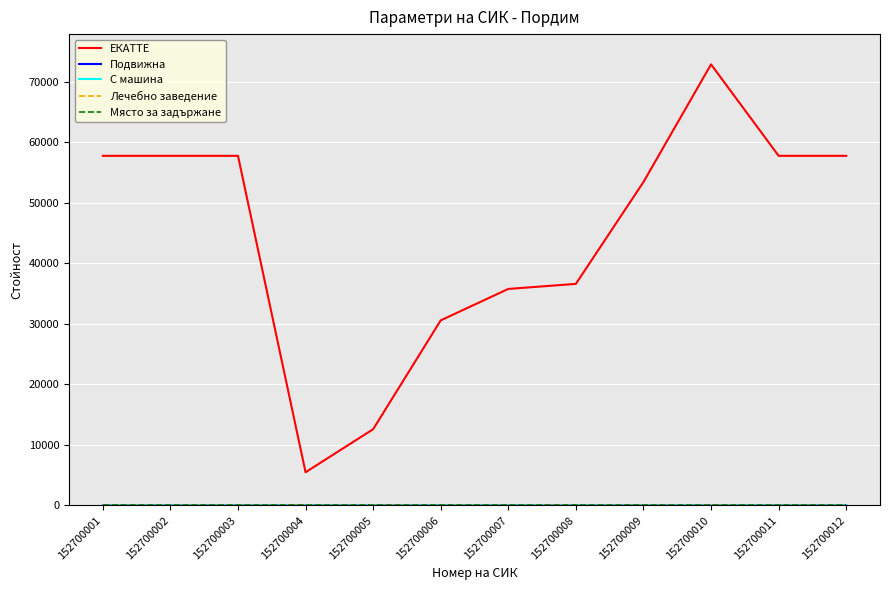

Does the chart have visible grid lines?

Yes